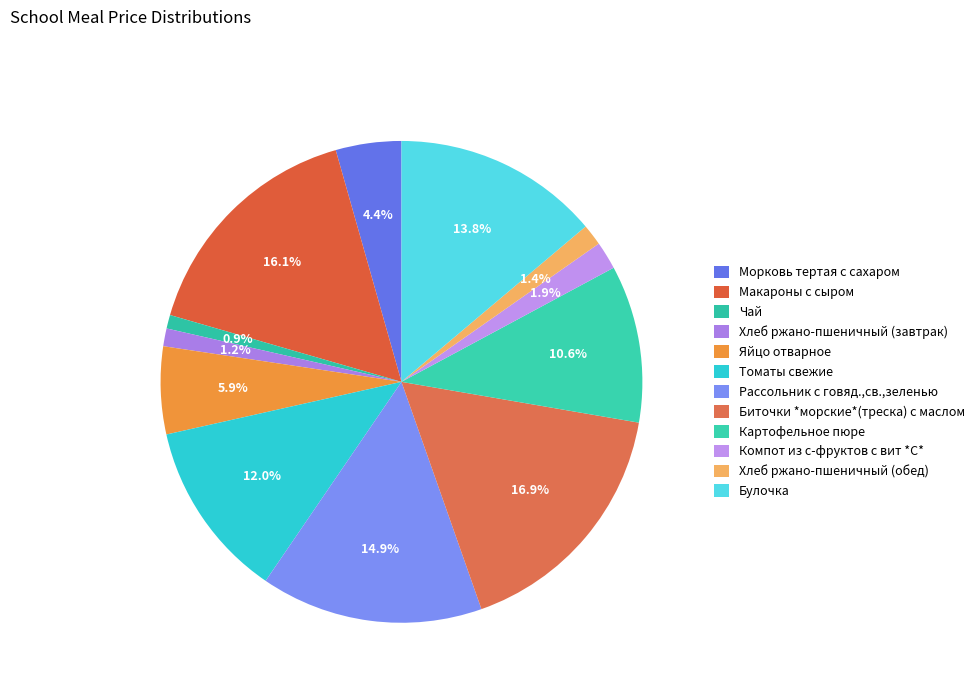

Count the number of slices in the pie.

12